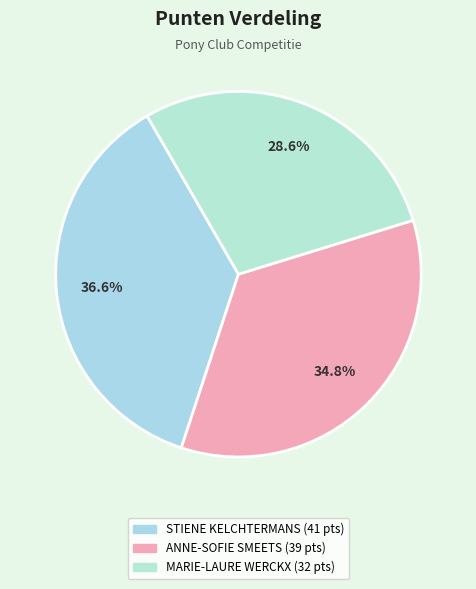

Between STIENE KELCHTERMANS and MARIE-LAURE WERCKX, which is larger?

STIENE KELCHTERMANS